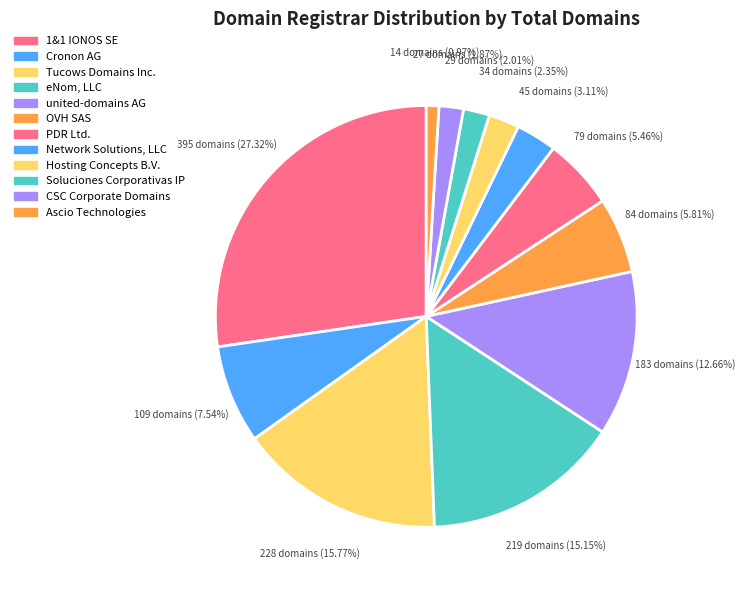

Count the number of slices in the pie.

12